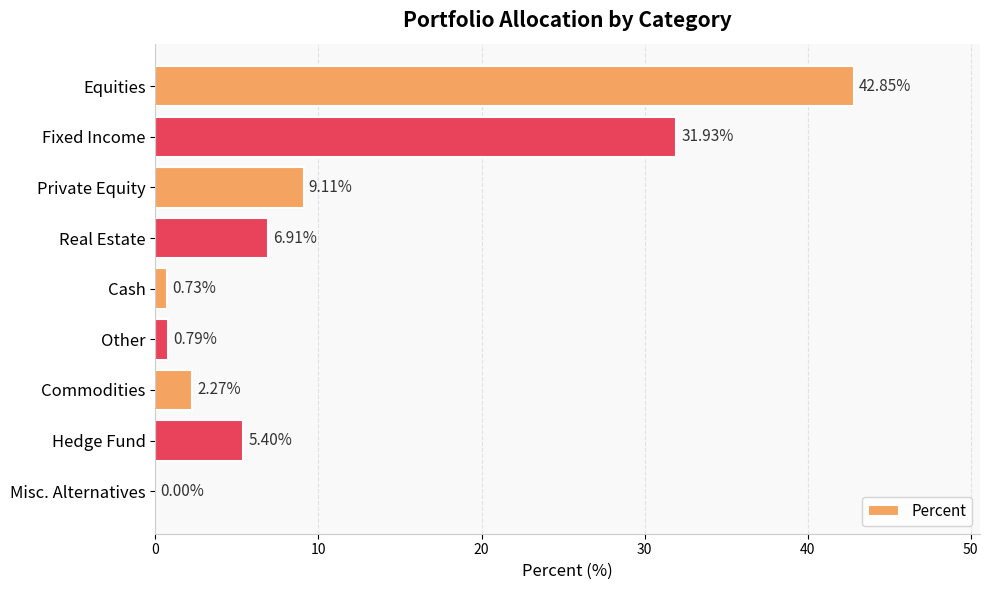

Which category has the highest value across all series?

Equities